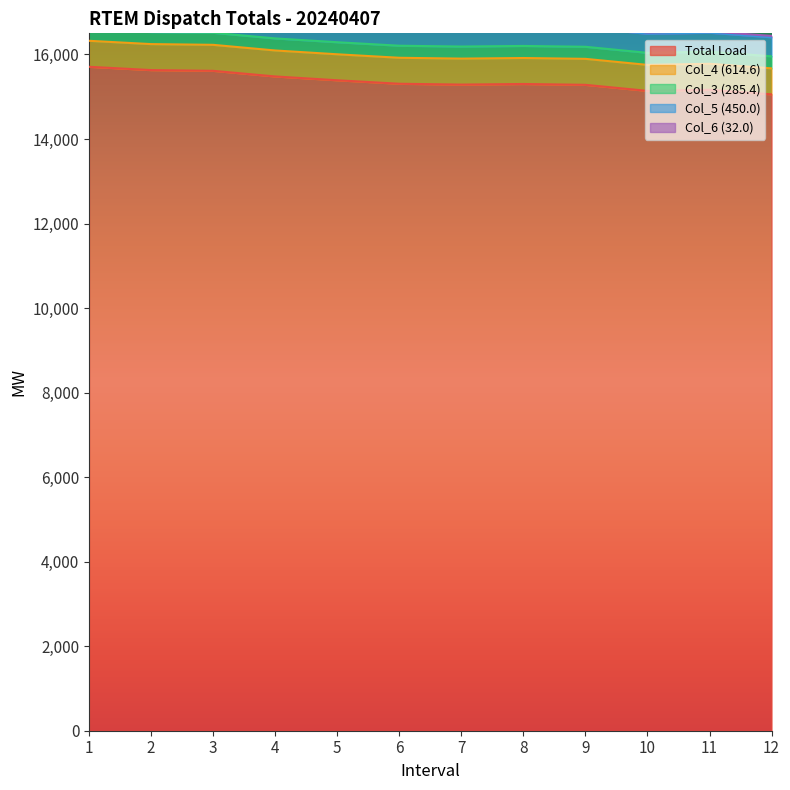

True or false: Col_5 (450.0) has more than 1 points higher than both neighbors.

False